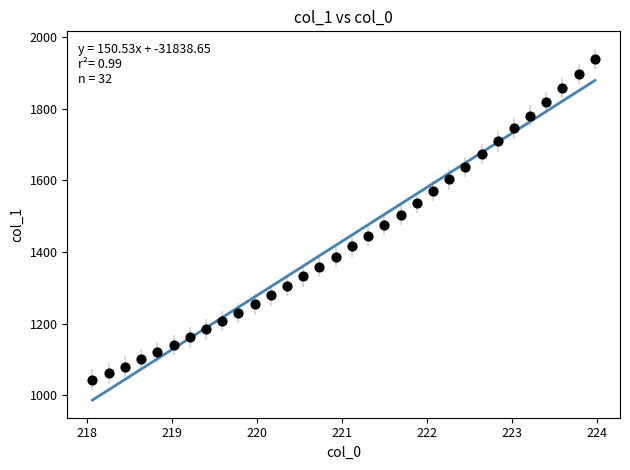

What is the range of X values (max minus min)?

5.9